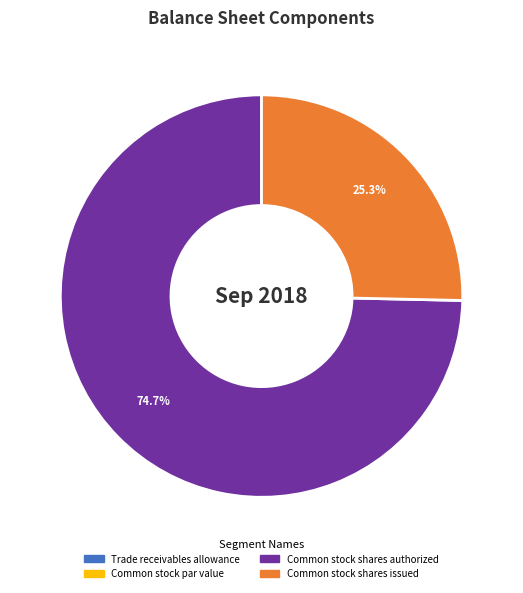

What is the largest slice in the pie chart?

Common stock shares authorized